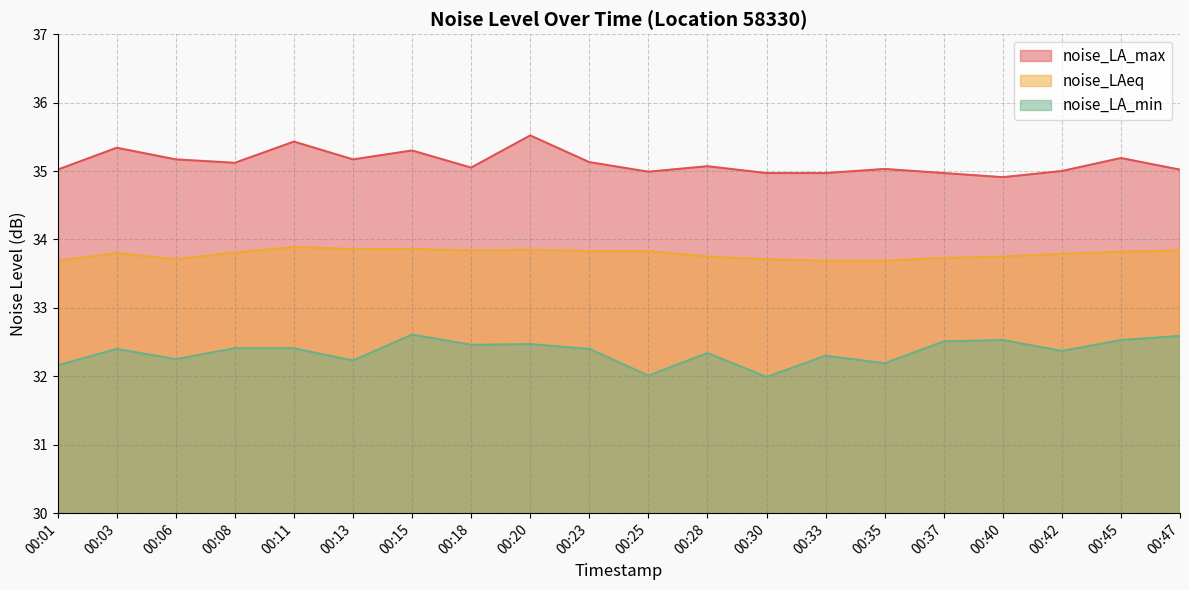

Between 00:03 and 00:08, which series saw the biggest shift?

noise_LA_max